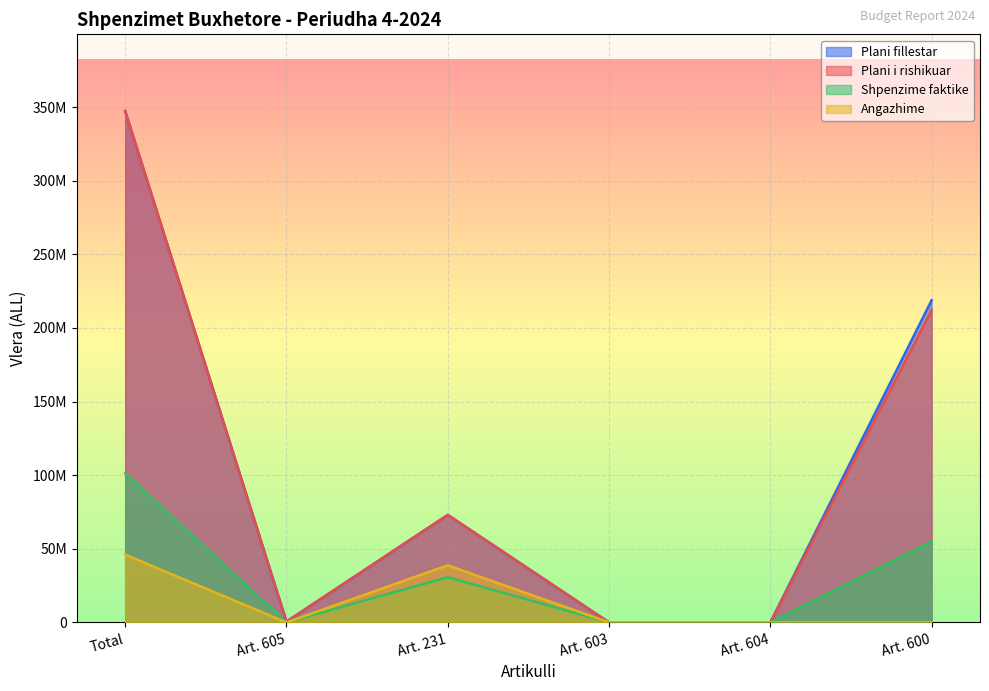

True or false: Angazhime and Plani i rishikuar cross at least once.

False